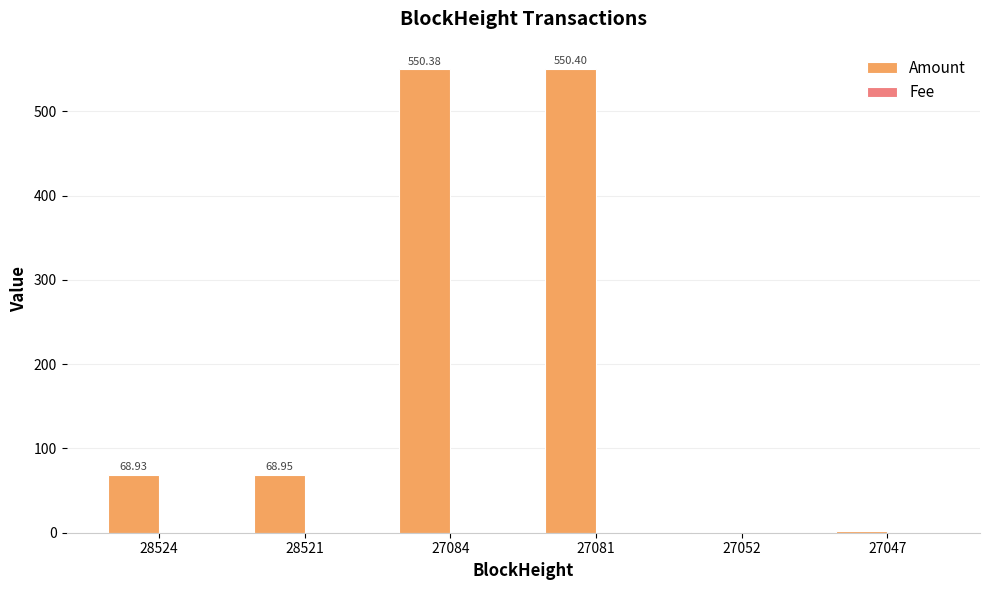

Which series has the largest total across all categories?

Amount